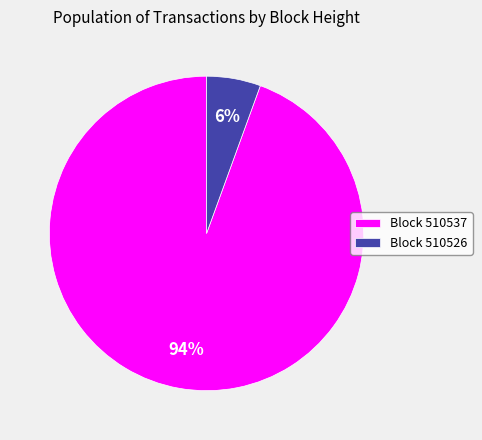

To the nearest percent, what portion does Block 510526 represent?

6%